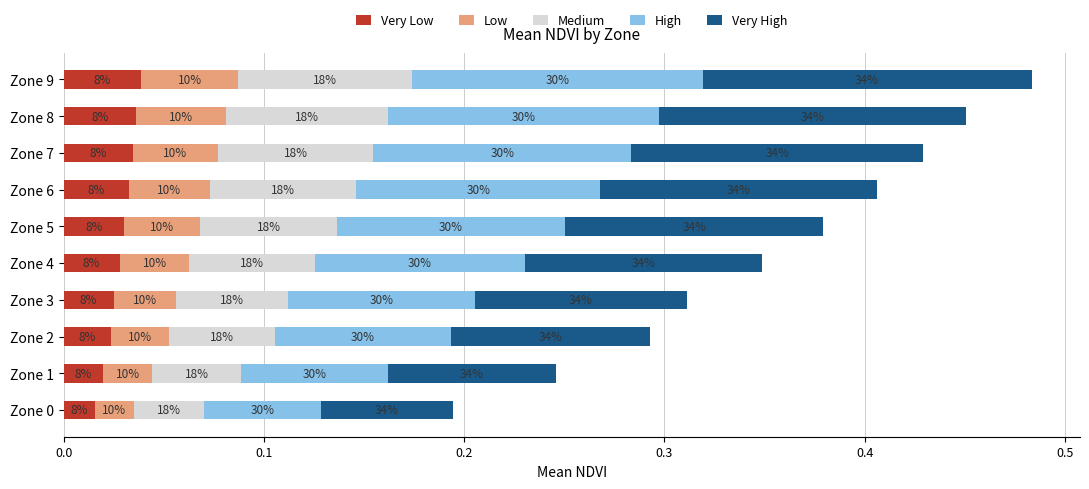

Reading left to right, list all the values displayed in this chart.

Very Low: 0.0	0.0	0.0	0.0	0.0	0.0	0.0	0.0	0.0	0.0
Low: 0.0	0.0	0.0	0.0	0.0	0.0	0.0	0.0	0.0	0.0
Medium: 0.0	0.0	0.1	0.1	0.1	0.1	0.1	0.1	0.1	0.1
High: 0.1	0.1	0.1	0.1	0.1	0.1	0.1	0.1	0.1	0.1
Very High: 0.1	0.1	0.1	0.1	0.1	0.1	0.1	0.1	0.2	0.2